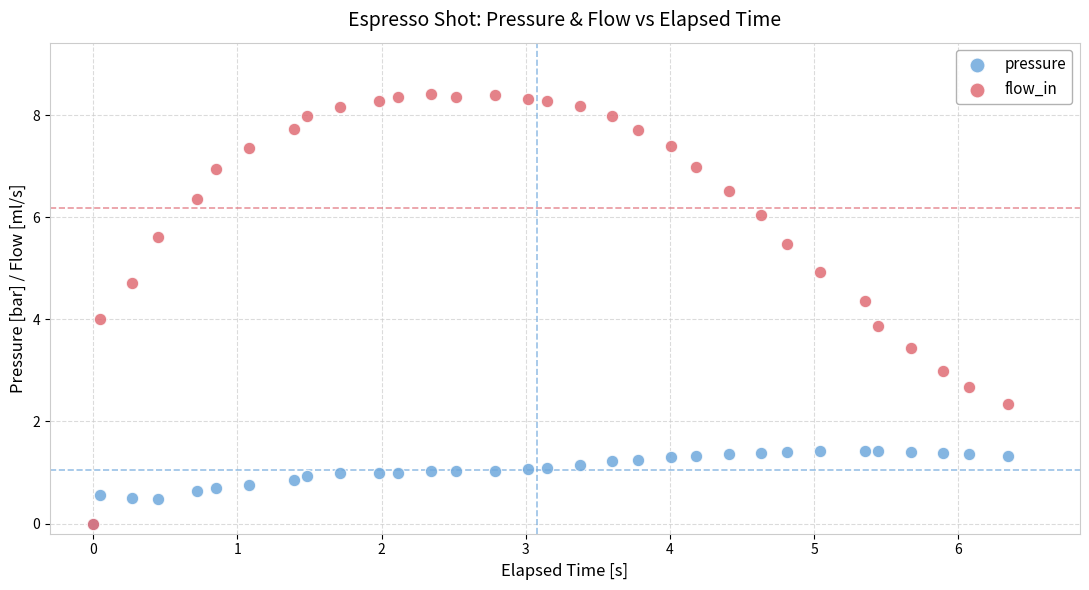

Which series reaches the maximum Y coordinate?

flow_in